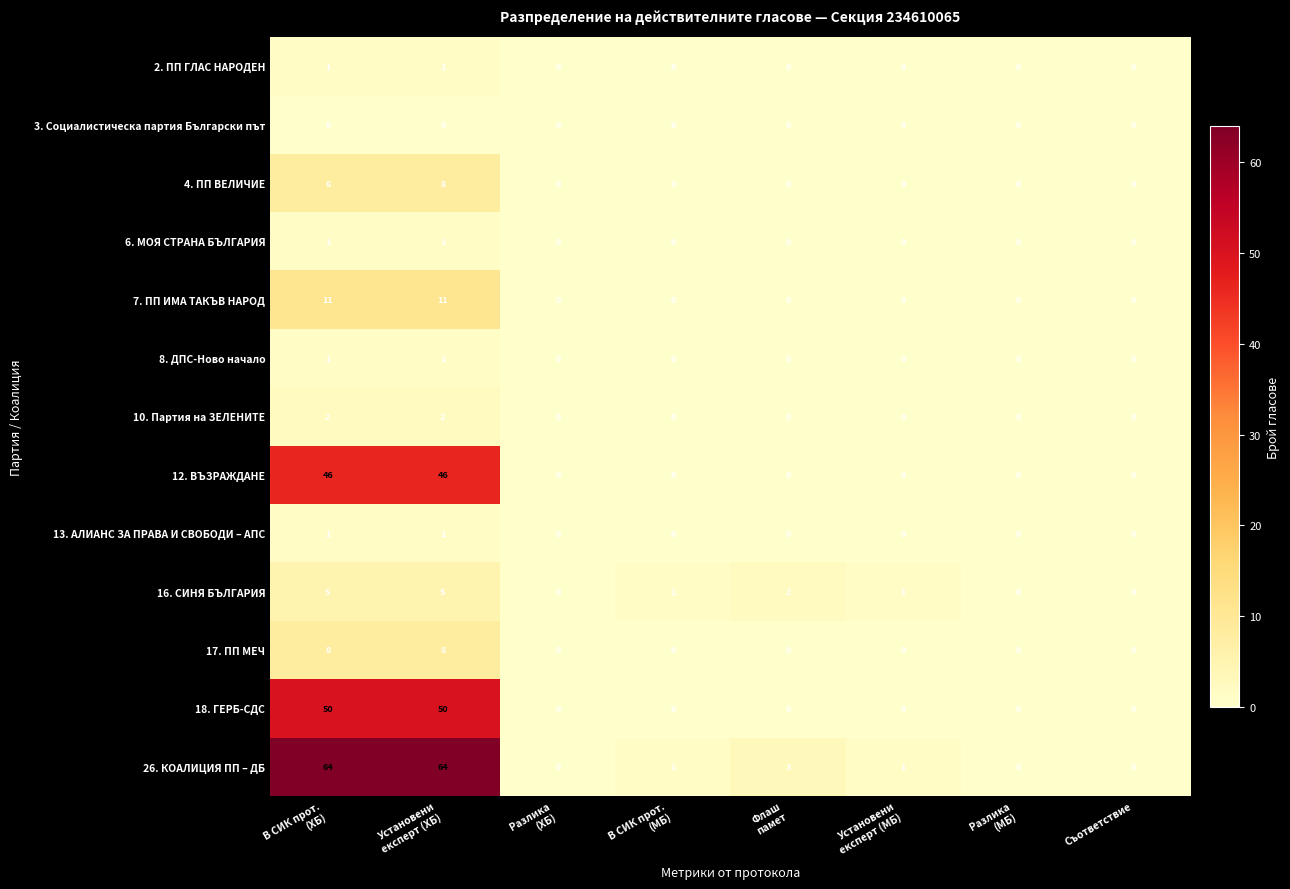

What is the highest value of the 12. ВЪЗРАЖДАНЕ series?

46